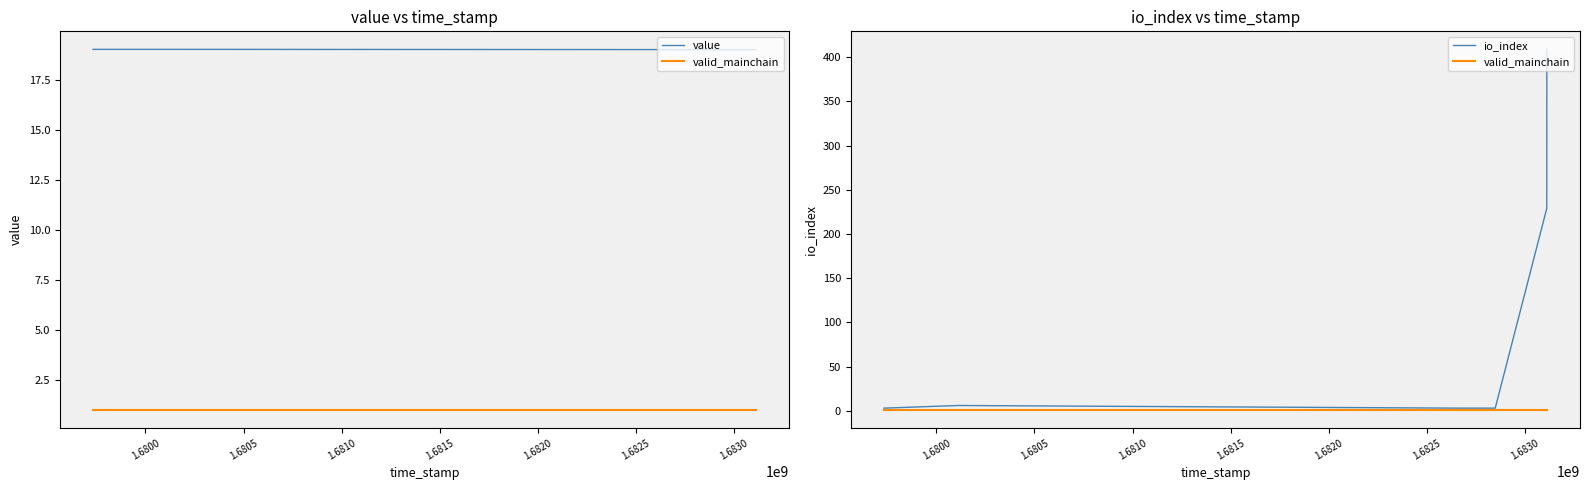

Which series has the widest spread of values?

io_index